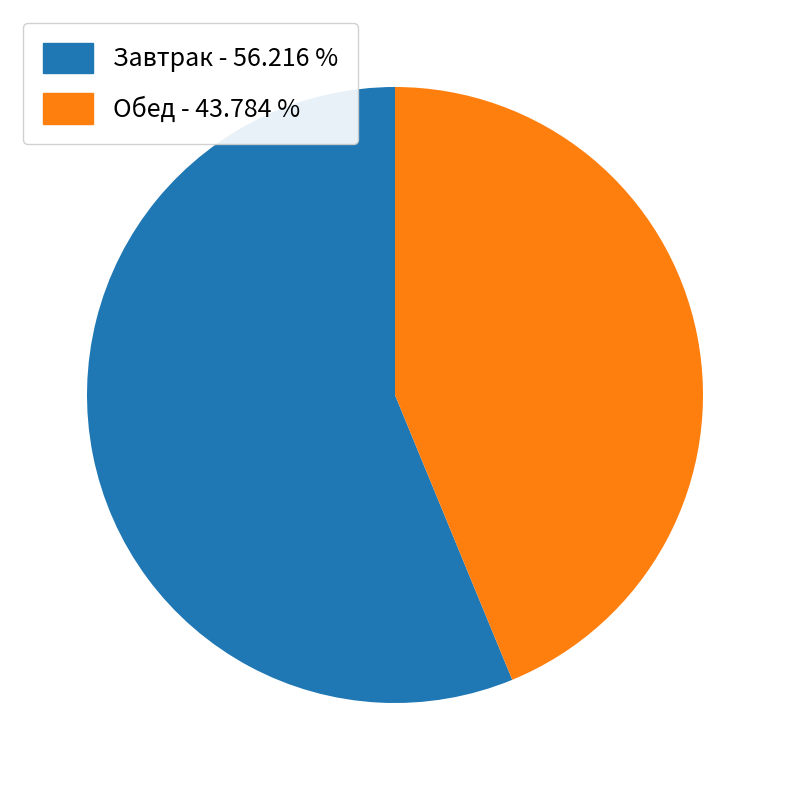

Is there any slice that represents more than half of the pie?

Yes